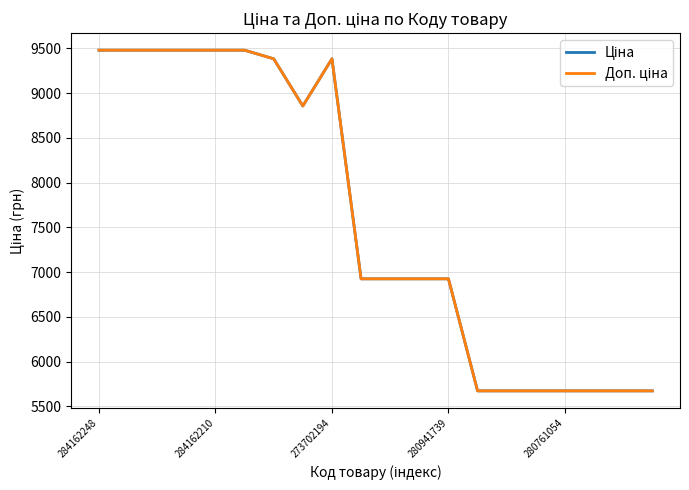

Where is the first local minimum for Доп. ціна?

7